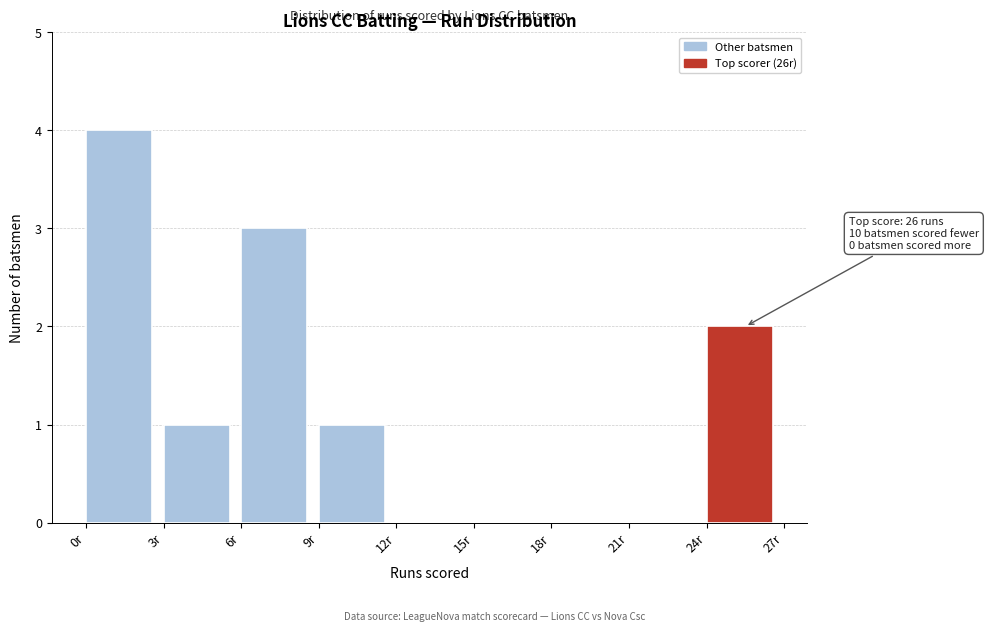

Which range on the x-axis has the tallest bar?

0 to 3